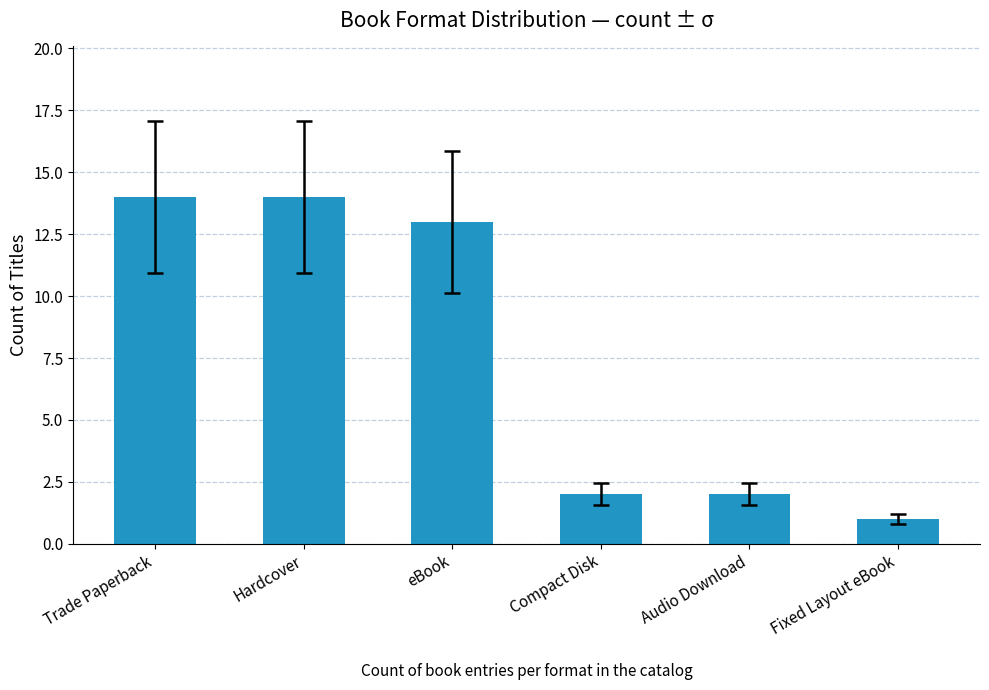

How many bars are there in total?

6